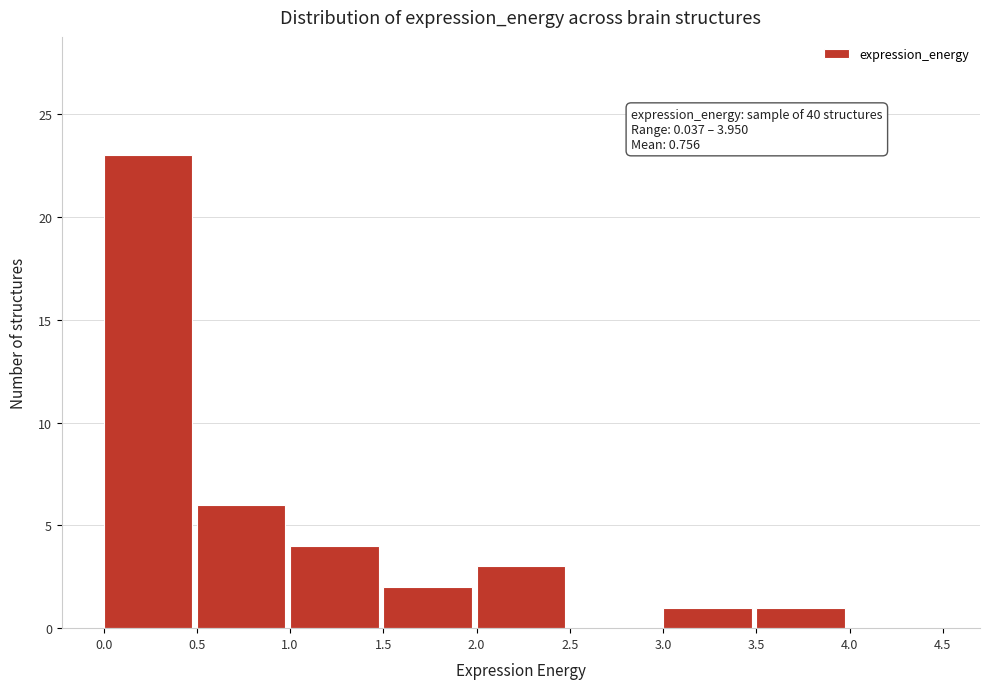

Which range on the x-axis has the tallest bar?

0.0 to 0.5